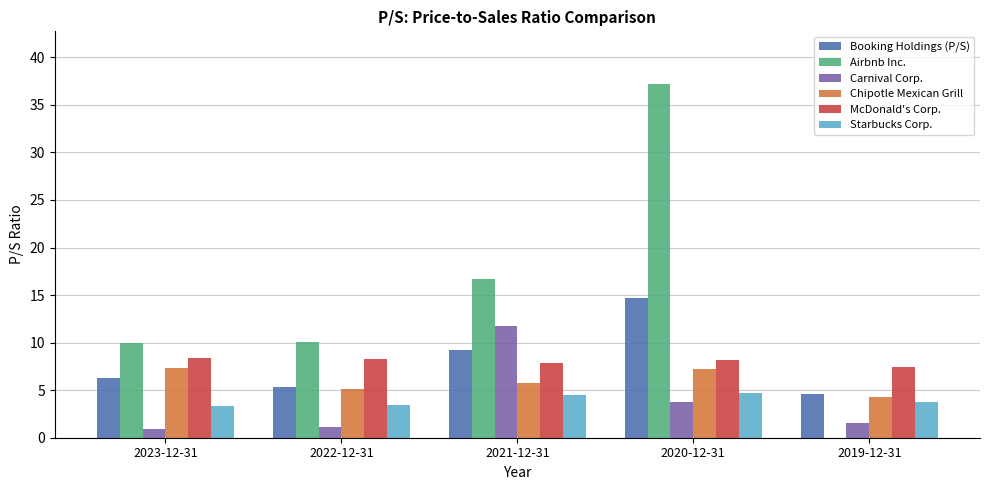

What is the difference between the Airbnb Inc. values at 2019-12-31 and 2021-12-31?

16.6